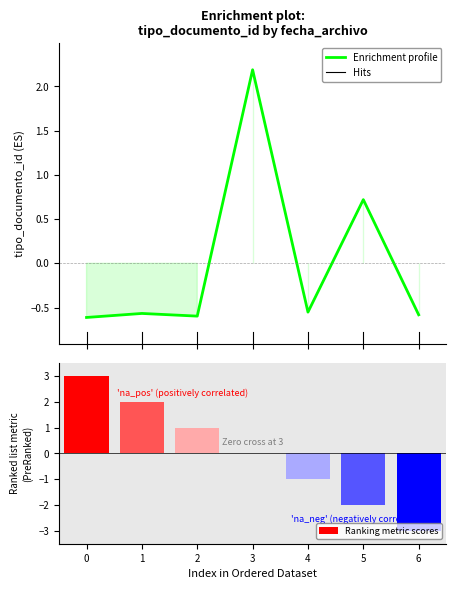

What is the highest value of the Enrichment profile series?

2.2